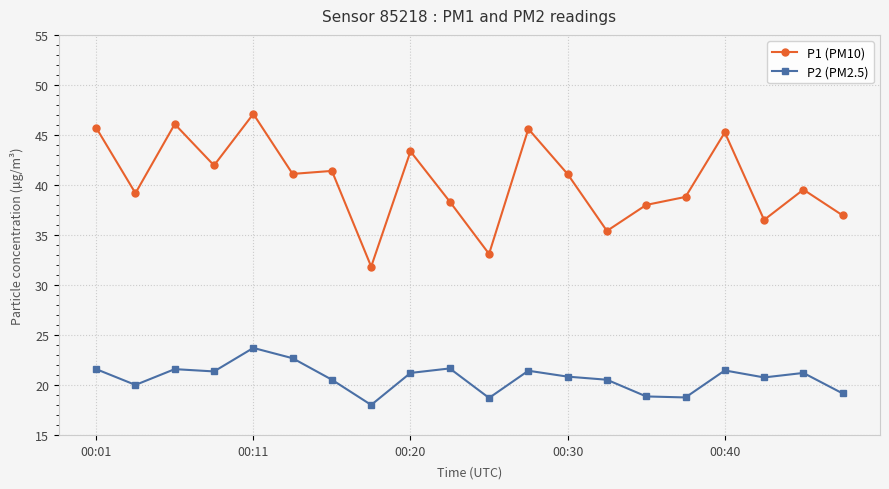

Does the chart display data point markers on the line(s)?

Yes